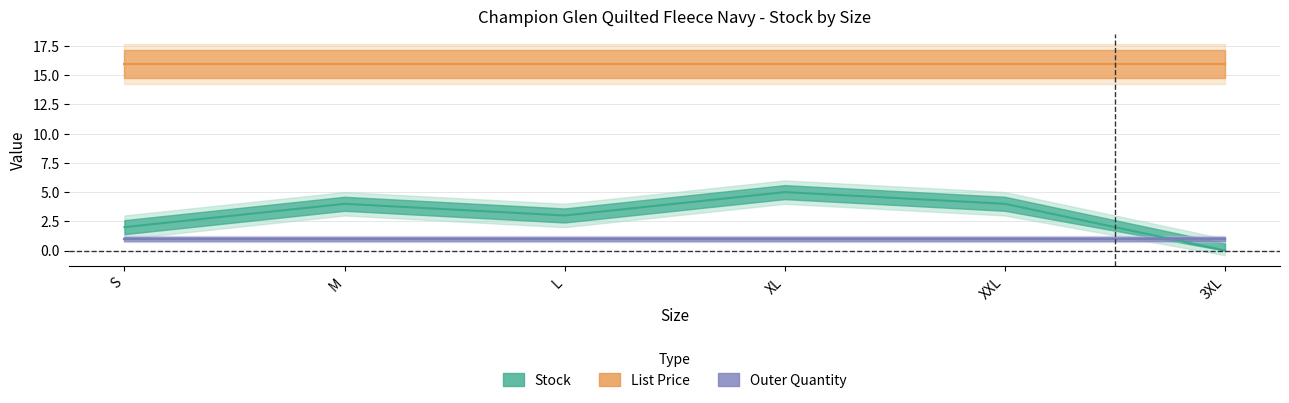

Reading left to right, transcribe all the data shown in this chart.

Stock: 2.0	4.0	3.0	5.0	4.0	0.0
List Price: 15.9	15.9	15.9	15.9	15.9	15.9
Outer Quantity: 1.0	1.0	1.0	1.0	1.0	1.0